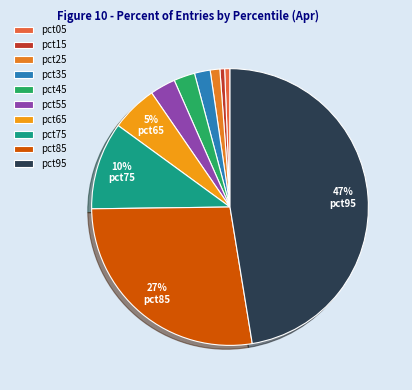

Is there any slice that represents more than half of the pie?

No